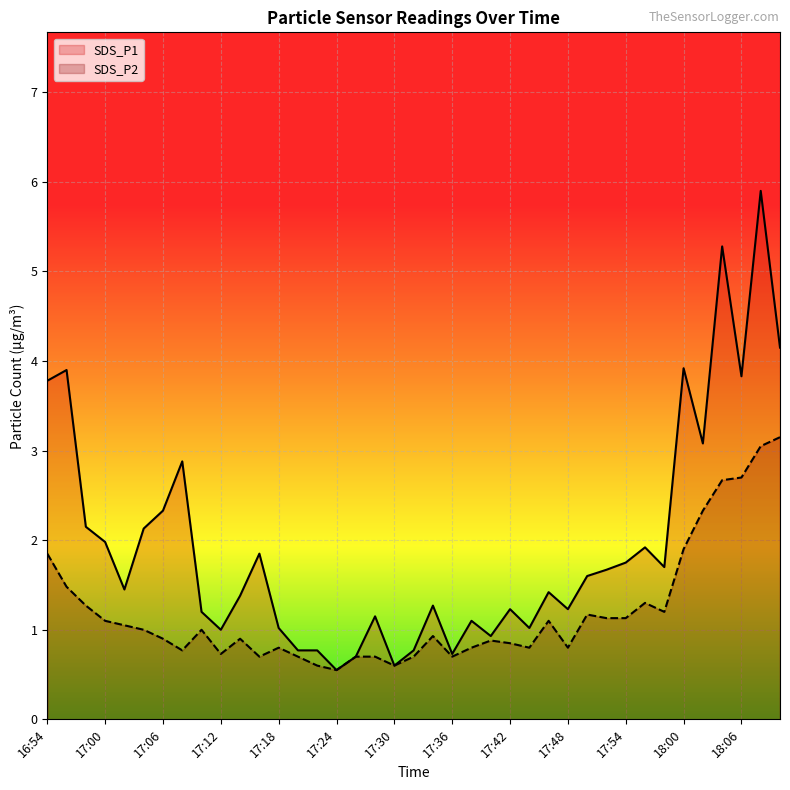

Where is the first local maximum for SDS_P2?

17:10